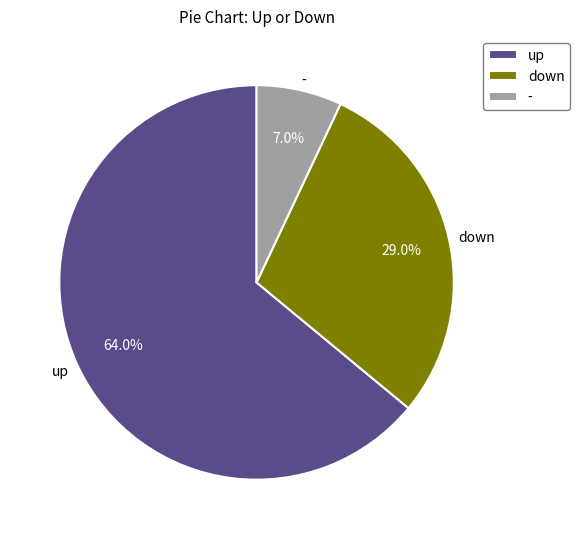

Which slice represents more than half of the pie?

up